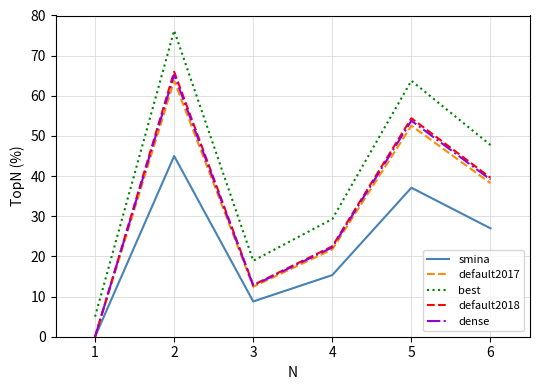

What are all the series names shown in the legend?

smina, default2017, best, default2018, dense